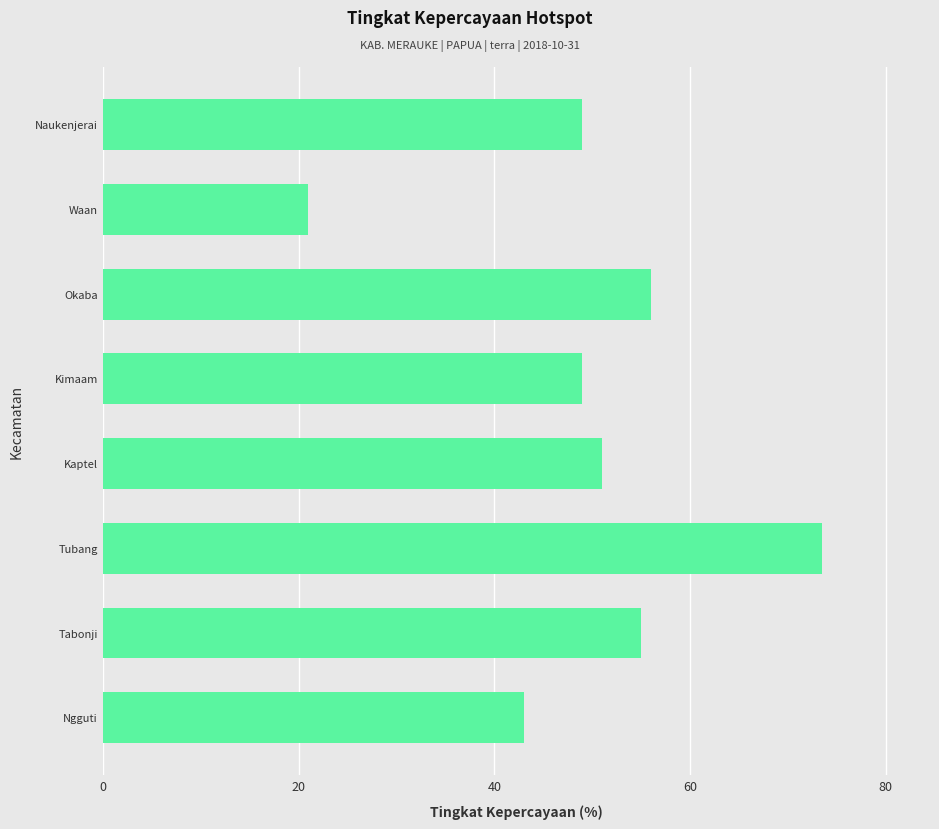

What value does the data have at Tabonji?

55.0